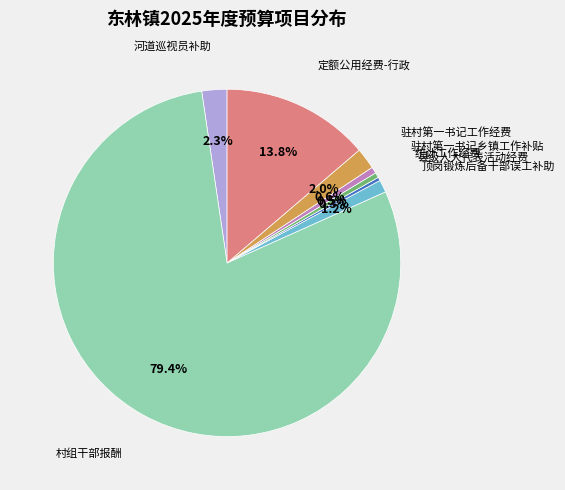

Does any single category account for the majority?

Yes